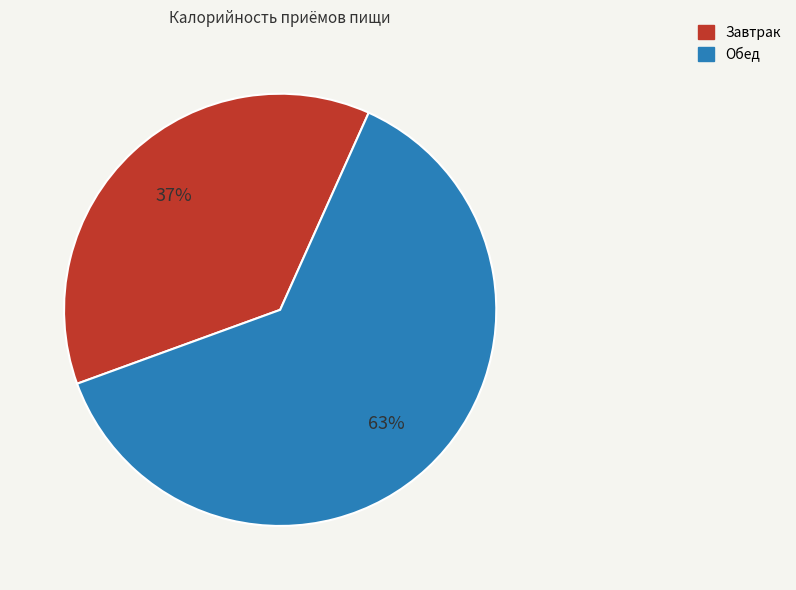

The Обед slice represents 56% of the pie. True or false?

False